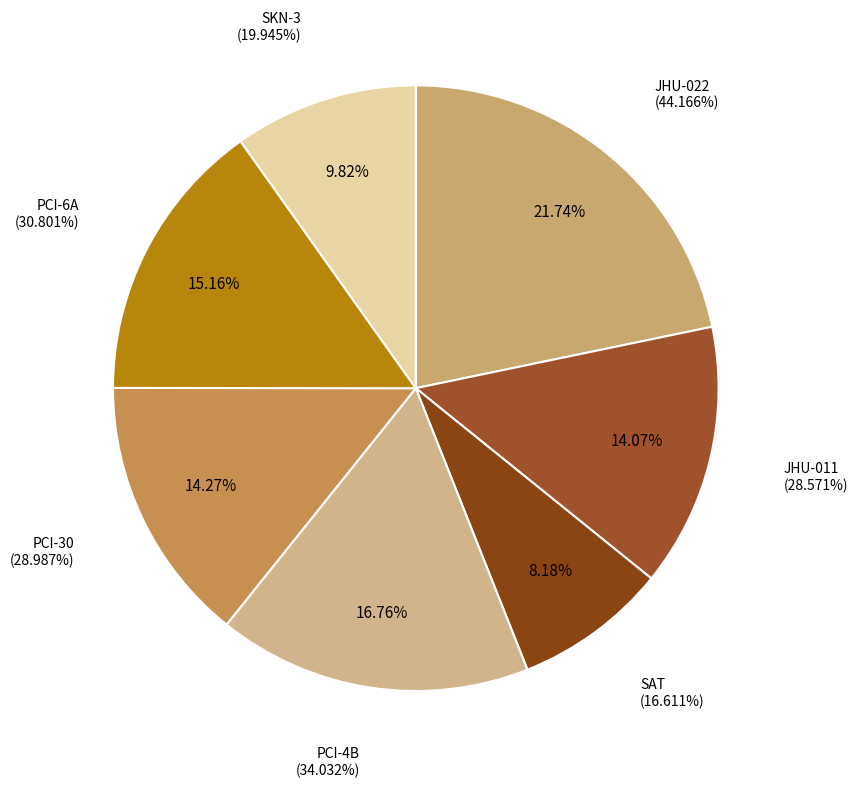

To the nearest percent, what is the average slice percentage?

14%